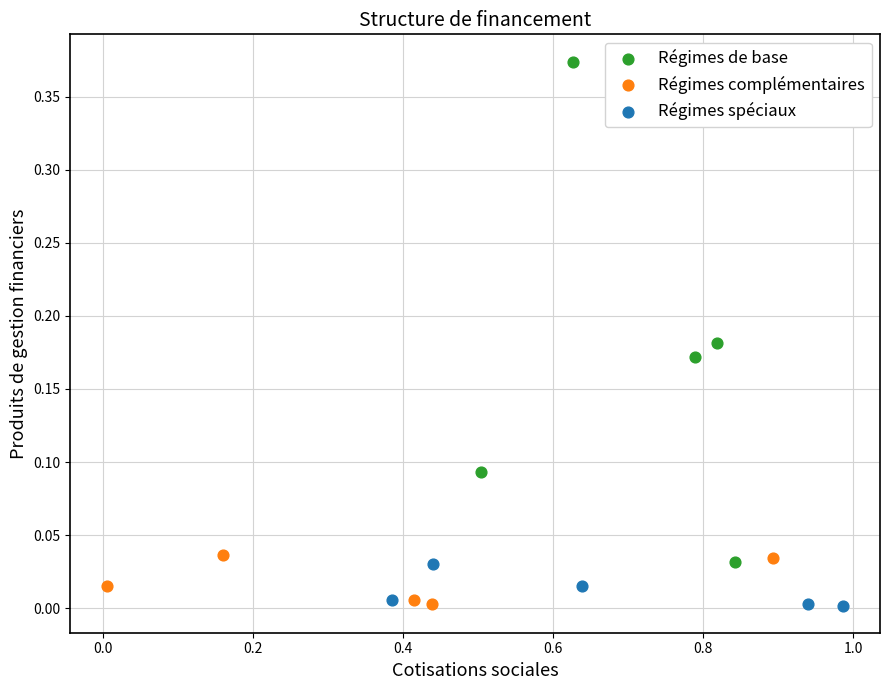

Which series has the widest spread of Y values?

Régimes de base